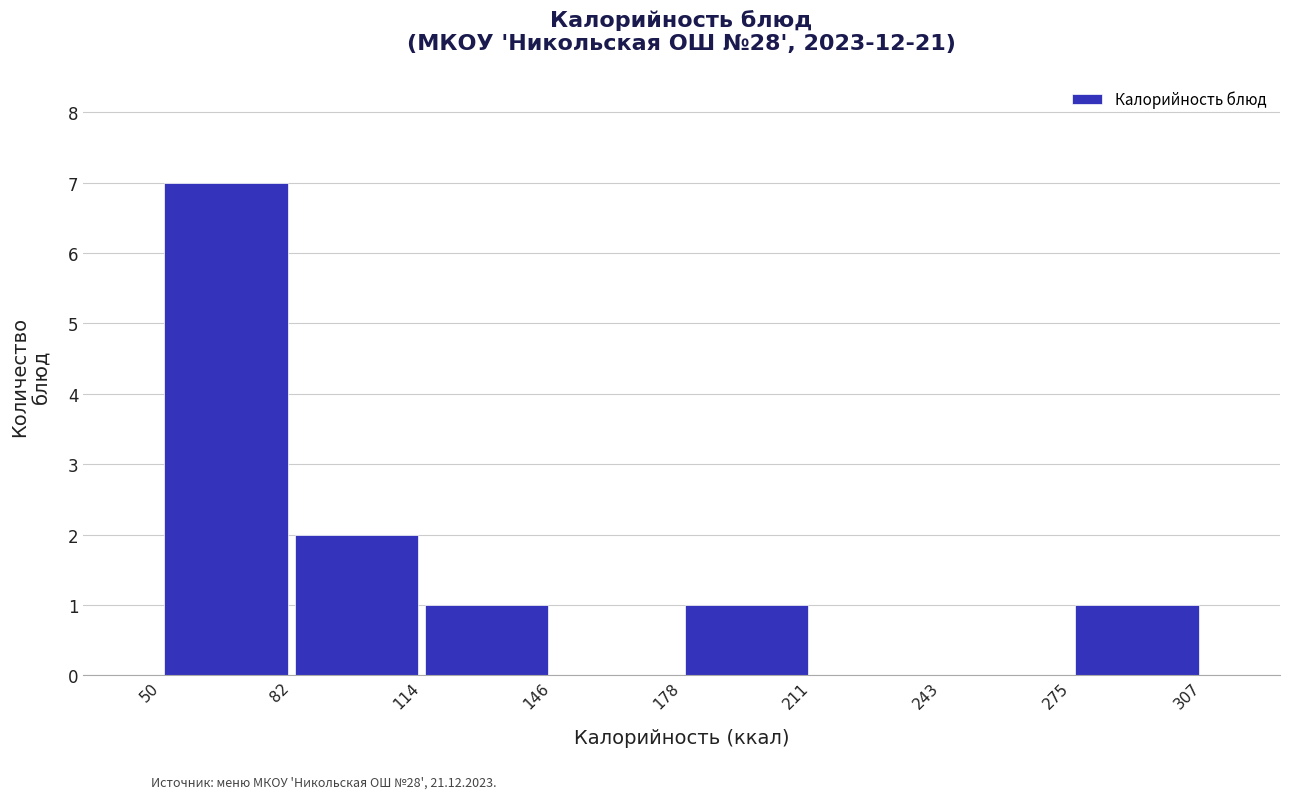

Reading left to right, list every bar in this chart as the range it spans on the x-axis followed by its height. The values are not printed on the chart, so give them approximately, as read against the axis.

50 to 82: 7
82 to 114: 2
114 to 146: 1
146 to 178: 0
178 to 211: 1
211 to 243: 0
243 to 275: 0
275 to 307: 1